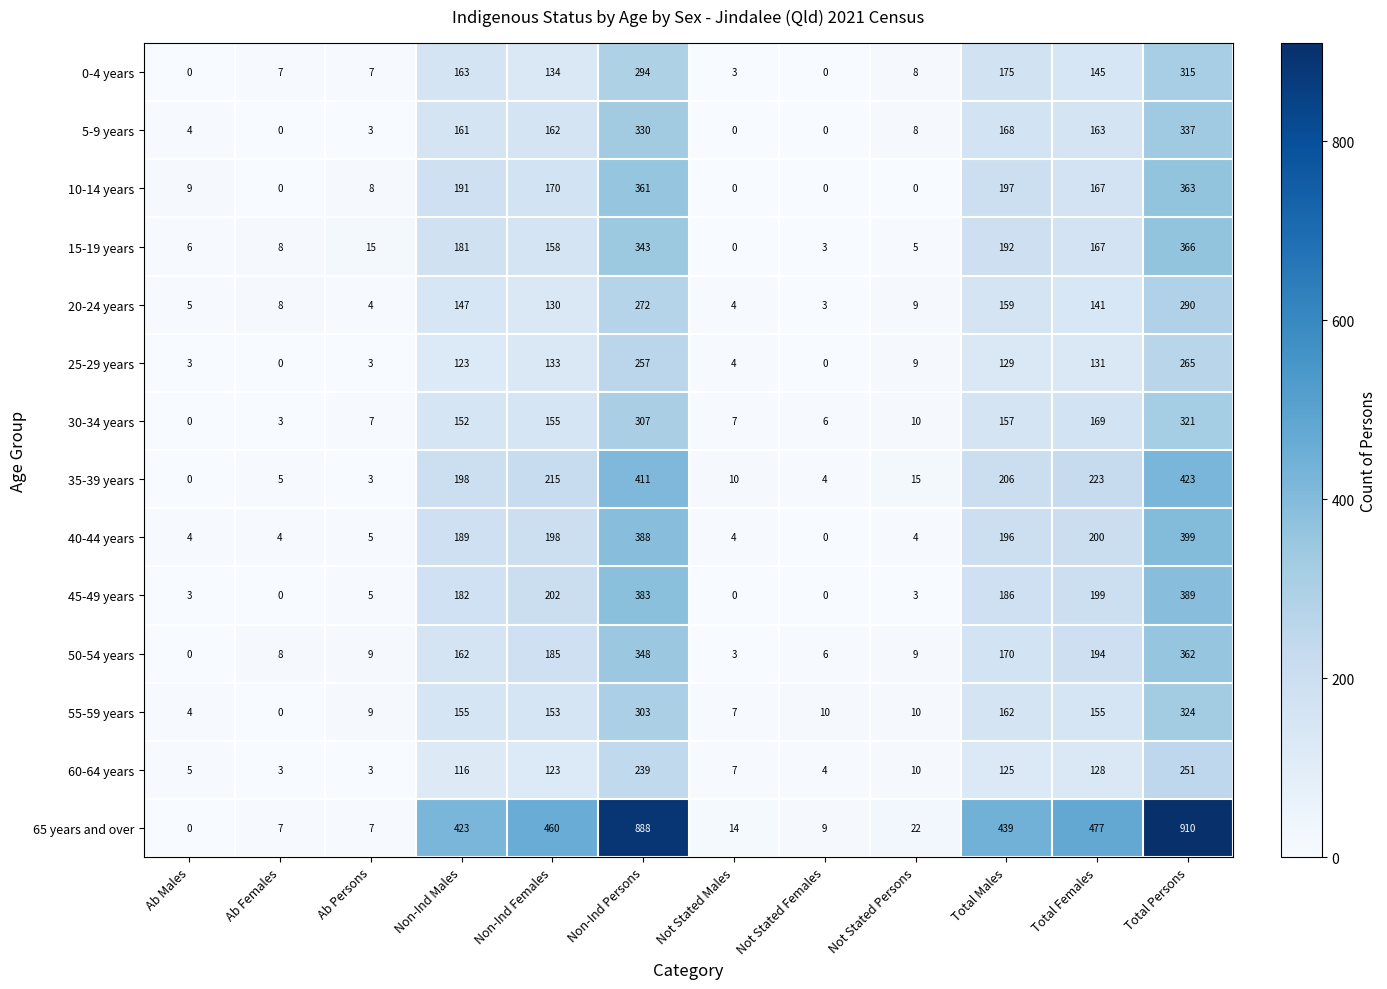

List the labels in order of 15-19 years value, largest first.

Total Persons, Non-Ind Persons, Total Males, Non-Ind Males, Total Females, Non-Ind Females, Ab Persons, Ab Females, Ab Males, Not Stated Persons, Not Stated Females, Not Stated Males